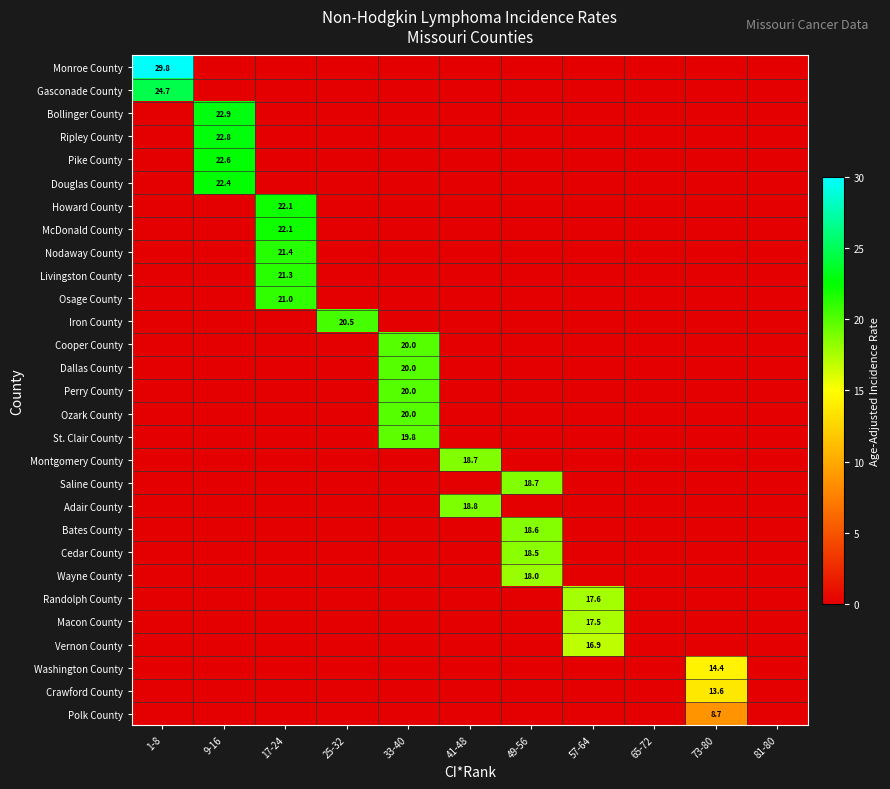

The value of Crawford County at 65-72 is 0.0. True or false?

True